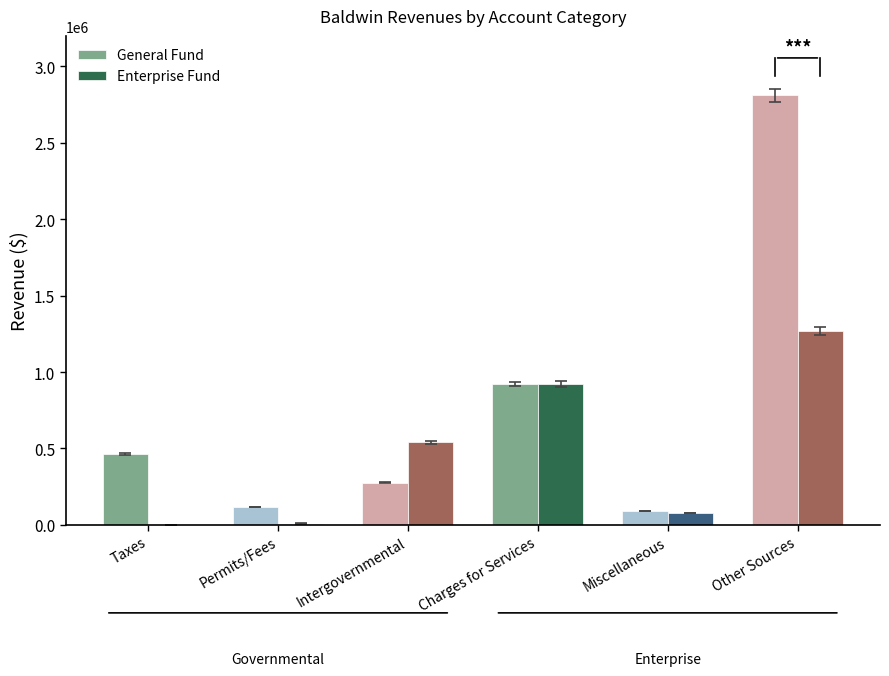

Are the bars horizontal?

No